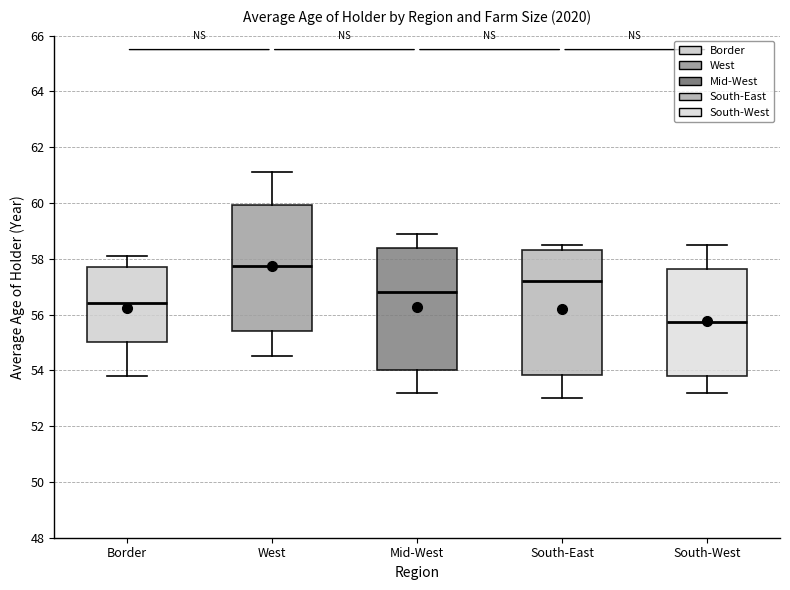

Which box's median line is the highest?

West